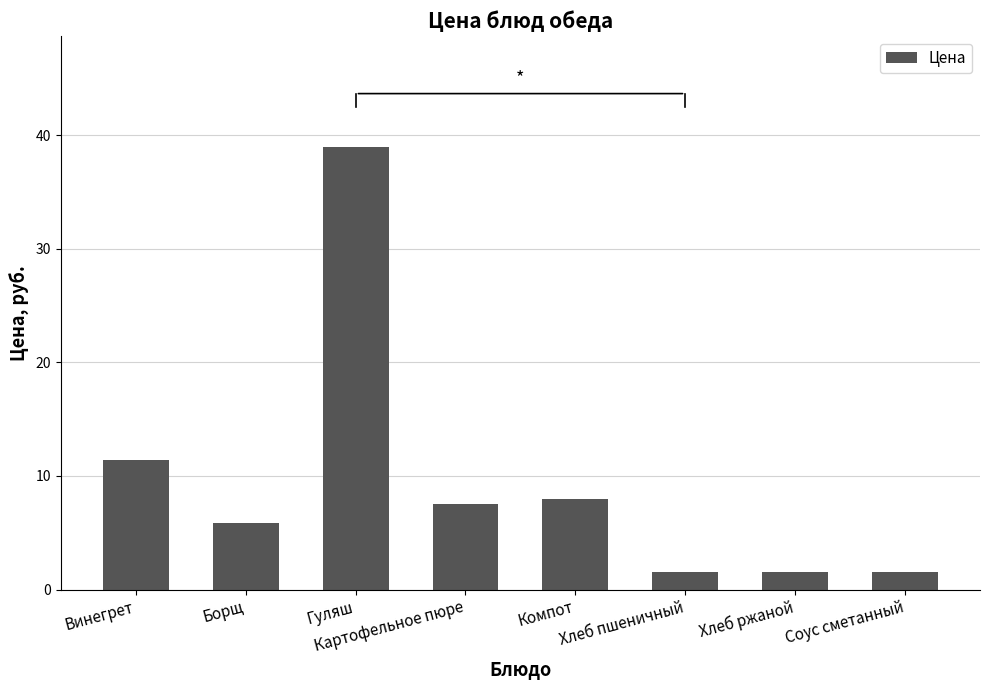

Between Хлеб пшеничный and Винегрет, which is larger?

Винегрет